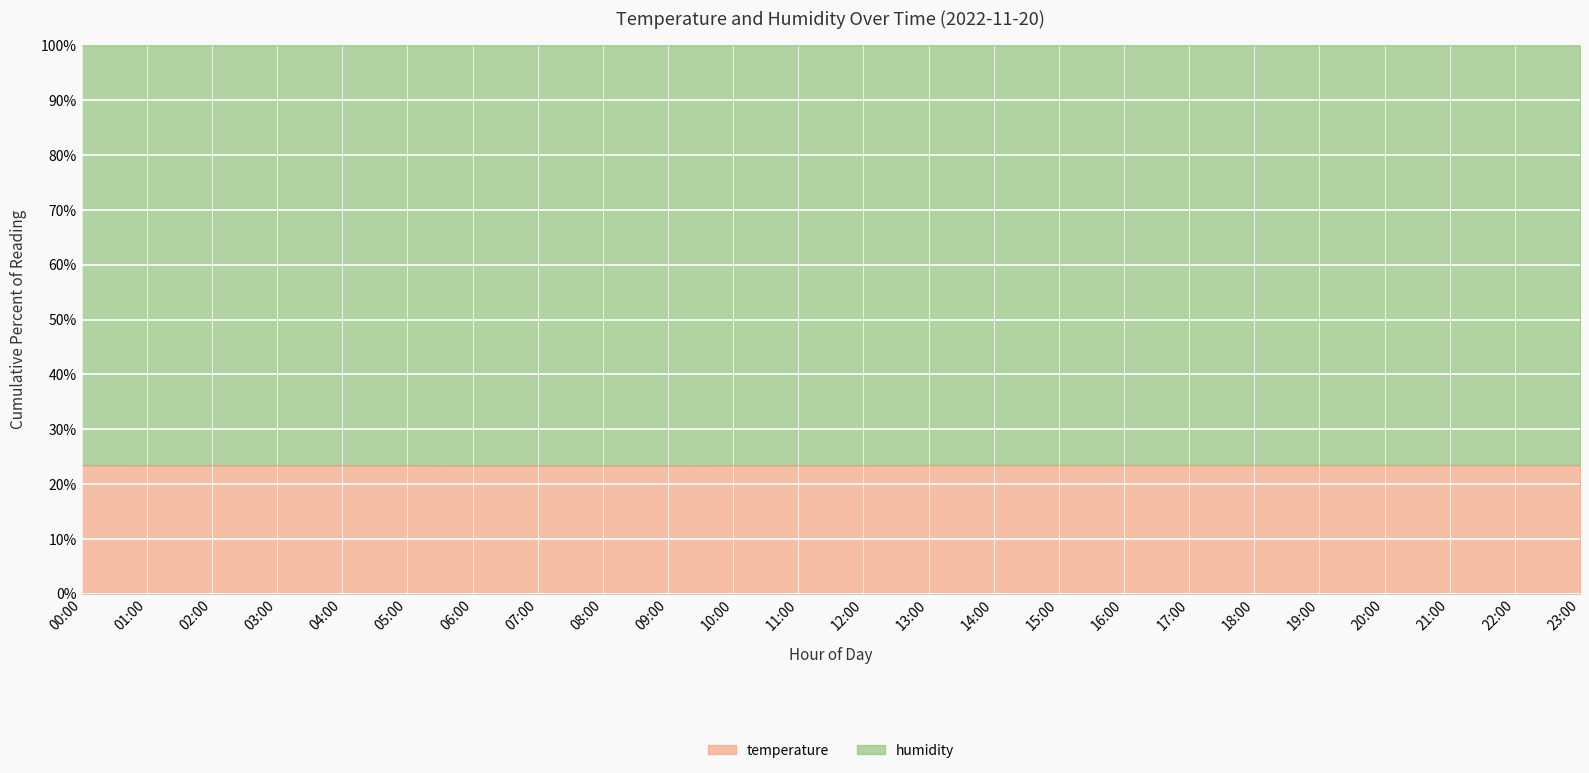

What is the average value?

23.5